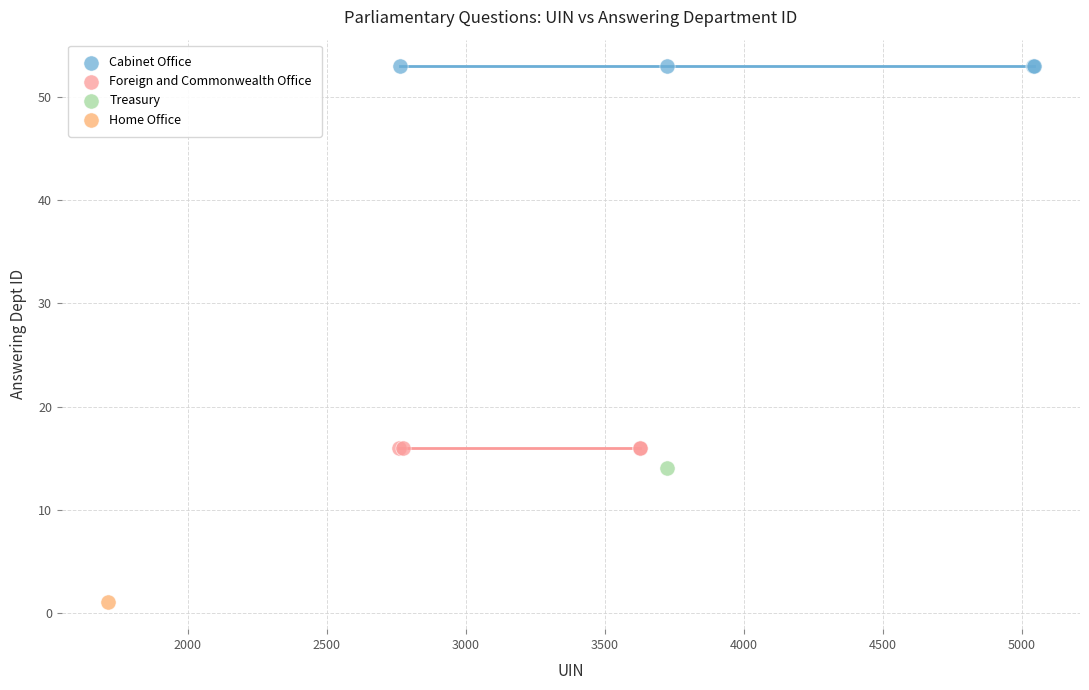

Which series reaches the minimum Y coordinate?

Home Office